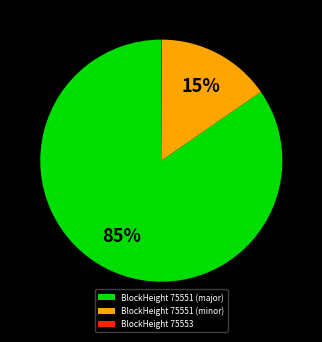

To the nearest percent, what is the difference between the largest and smallest slice percentages?

85%